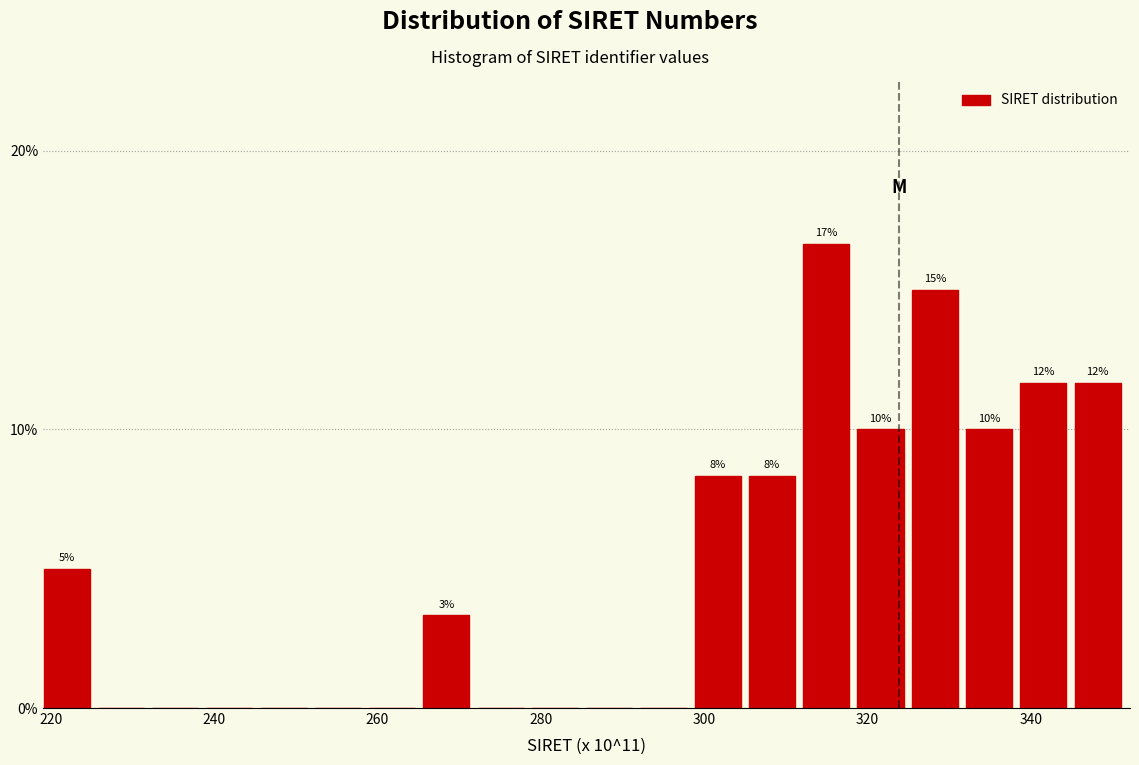

Around what value on the x-axis is the tallest bar? Give the approximate position of its centre, as read against the axis.

314